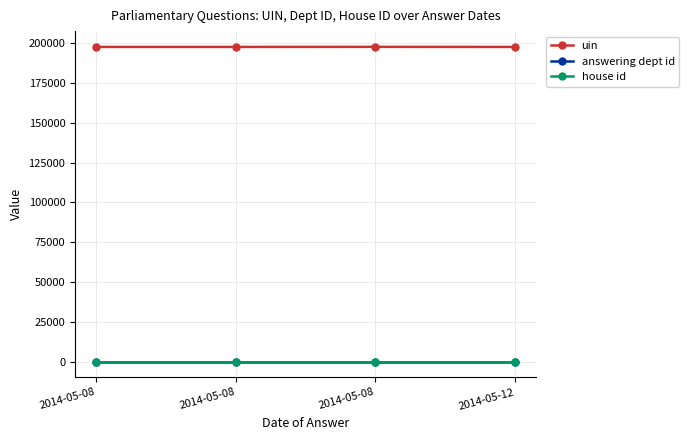

What is the total value across all series at 2014-05-12?

197661